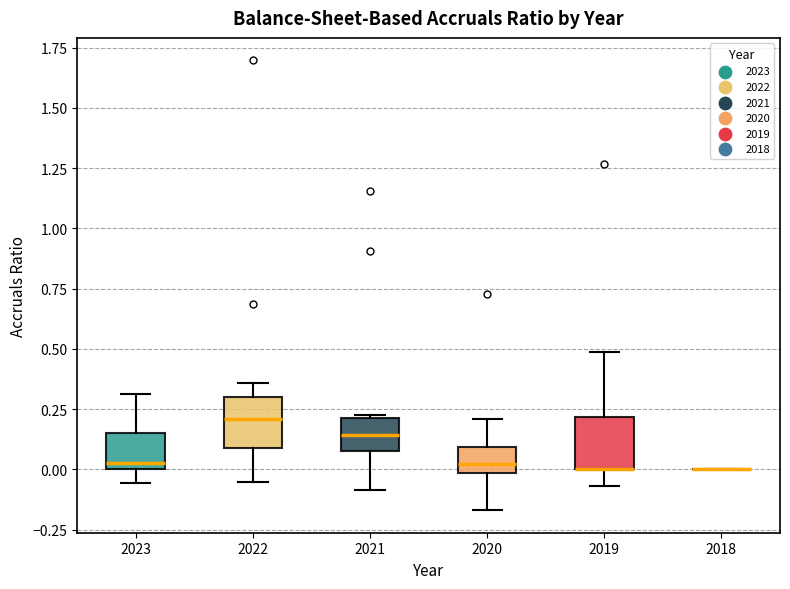

Reading left to right, transcribe this box plot: for each box, give where its median line is, the range the box spans, and where its two whiskers end, as read against the y-axis. The values are not printed on the chart, so give them approximately, as read against the axis.

2023: median 0.05, box 0.00 to 0.15, whiskers -0.05 to 0.30
2022: median 0.20, box 0.10 to 0.30, whiskers -0.05 to 0.35
2021: median 0.15, box 0.10 to 0.20, whiskers -0.10 to 0.25
2020: median 0.00 (inside the box), box 0.00 to 0.10, whiskers -0.15 to 0.20
2019: median 0.00 (drawn on the box's lower edge), box 0.00 to 0.20, whiskers -0.05 to 0.50
2018: box collapsed to a line at 0.00, whiskers 0.00 to 0.00